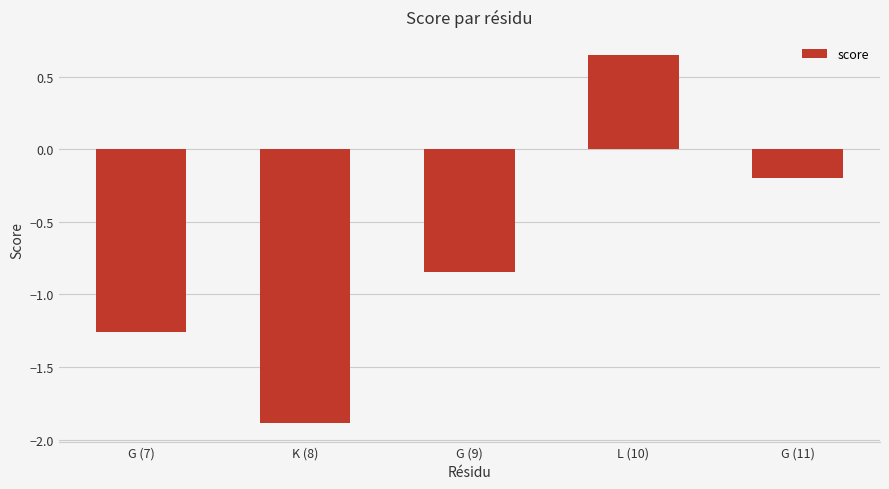

What is the average value?

-0.7